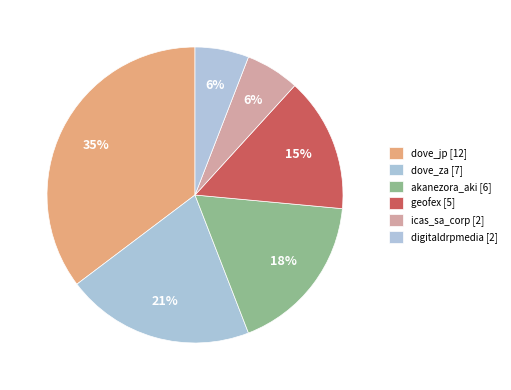

How many segments does this pie chart have?

6